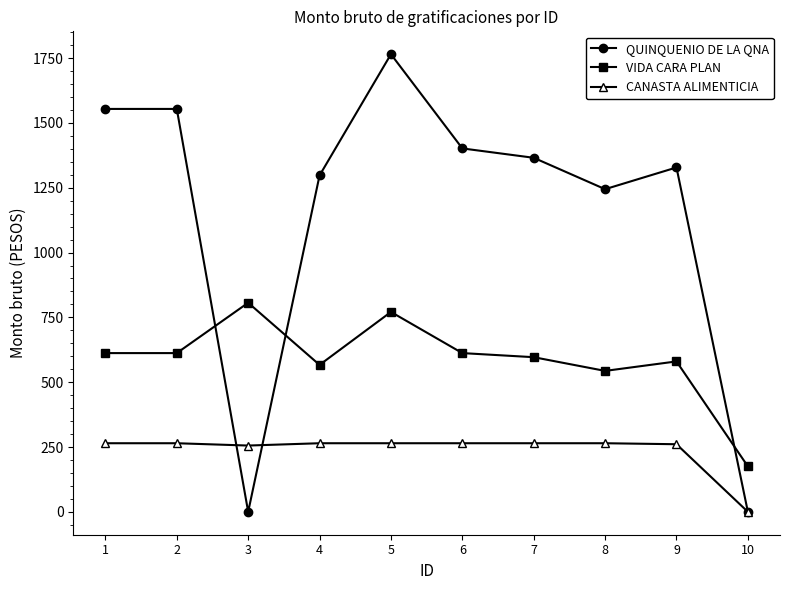

At 9, list the series in order from largest to smallest.

QUINQUENIO DE LA QNA, VIDA CARA PLAN, CANASTA ALIMENTICIA